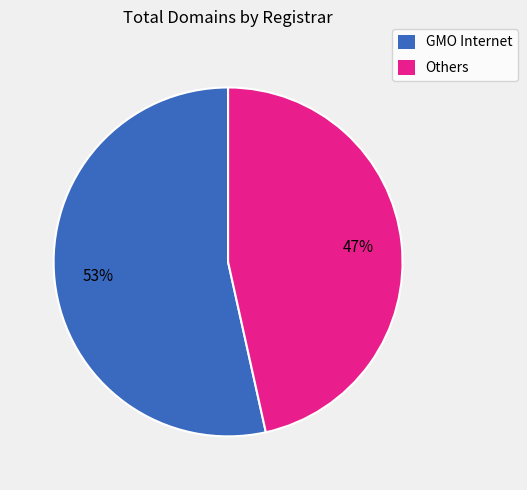

Does Others account for over 50% of the chart?

No